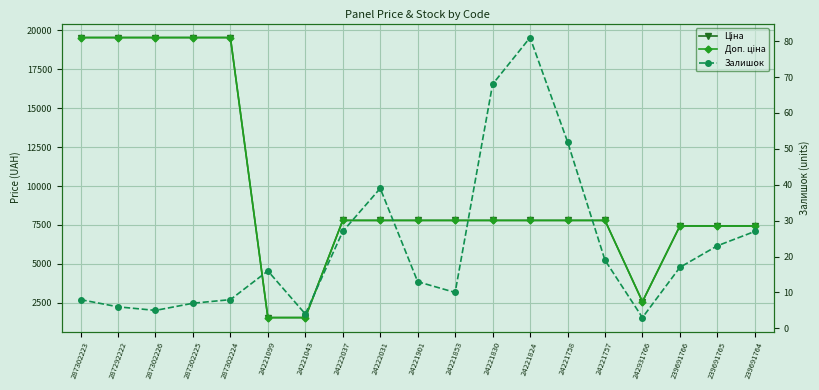

The value of Залишок at 287302224 is 11.7. True or false?

False